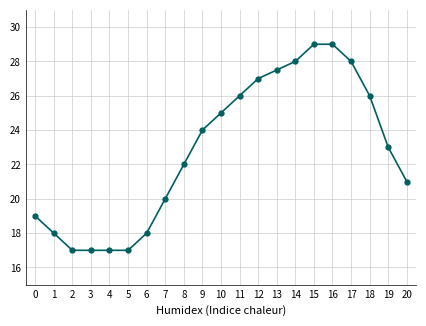

What is the average value?

22.8